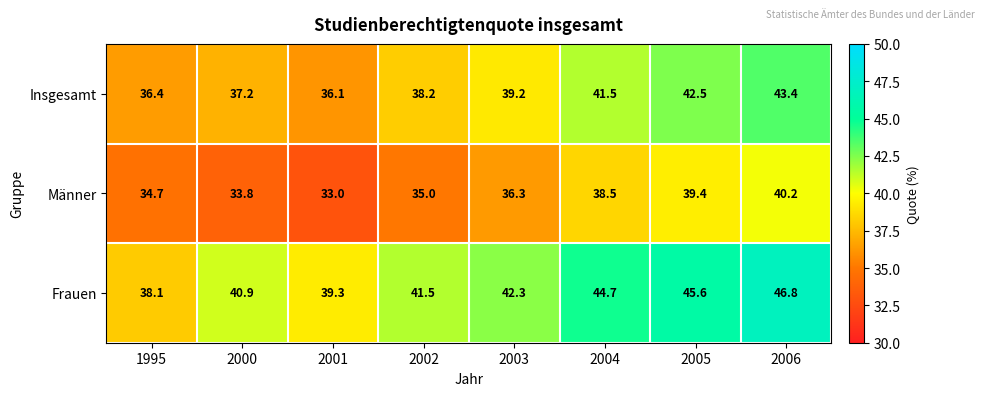

List the series in order of their overall mean, highest first.

Frauen, Insgesamt, Männer